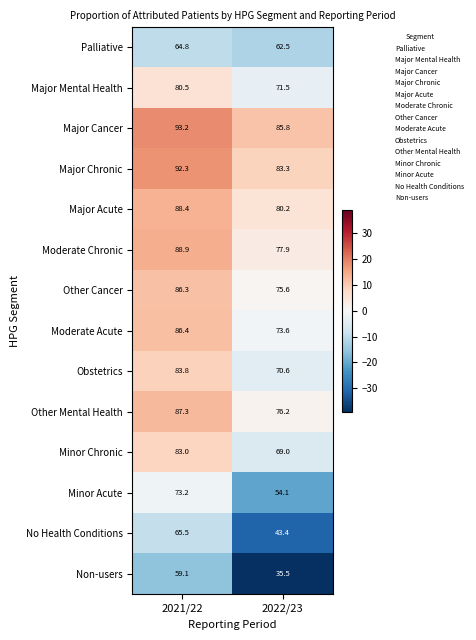

The Other Cancer series shows 86.3 at 2021/22. True or false?

True